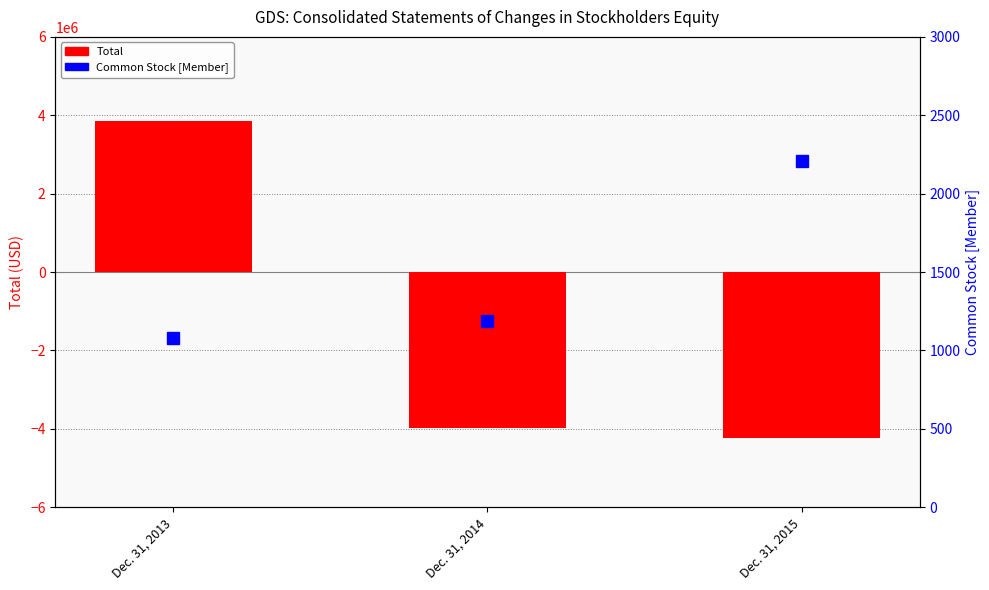

What is the greatest value displayed?

3851100